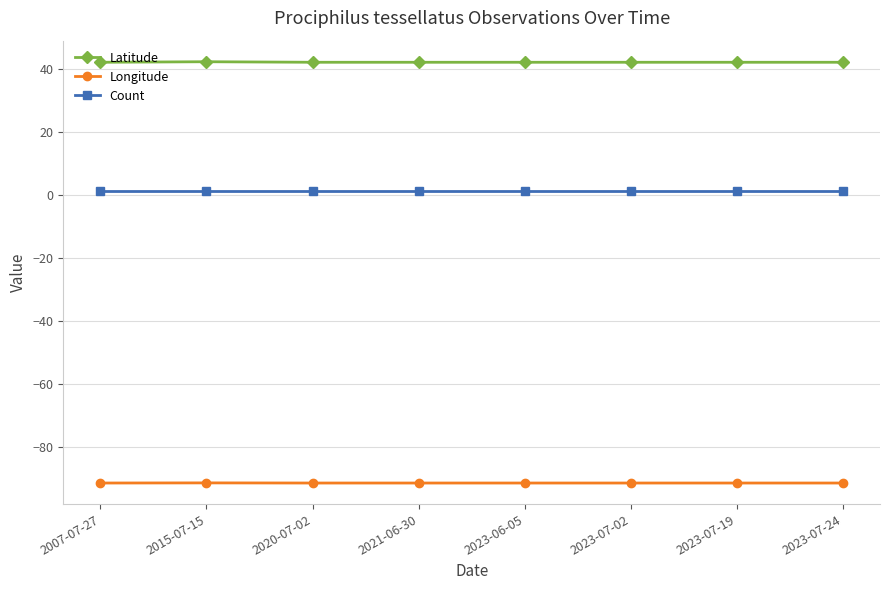

The Latitude series shows 55.3 at 2007-07-27. True or false?

False